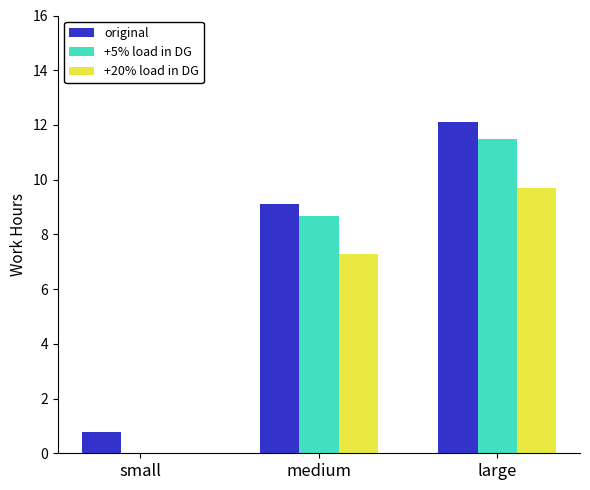

Which series changed the most between small and medium?

+5% load in DG